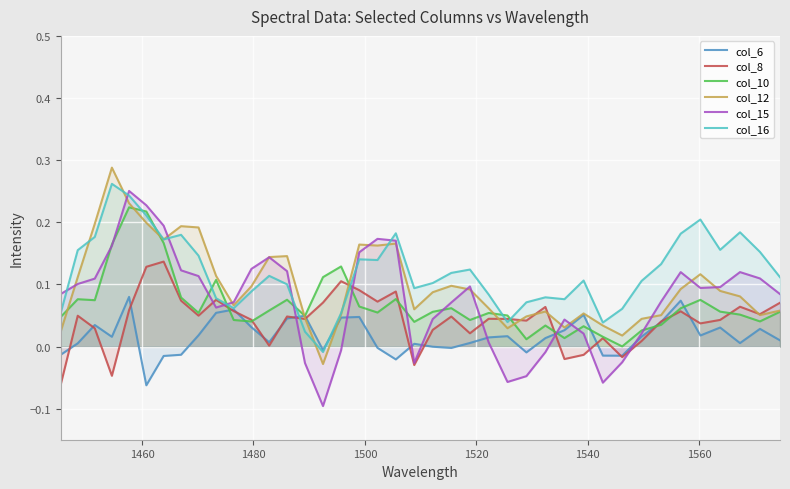

Which series has the largest range (max minus min)?

col_15